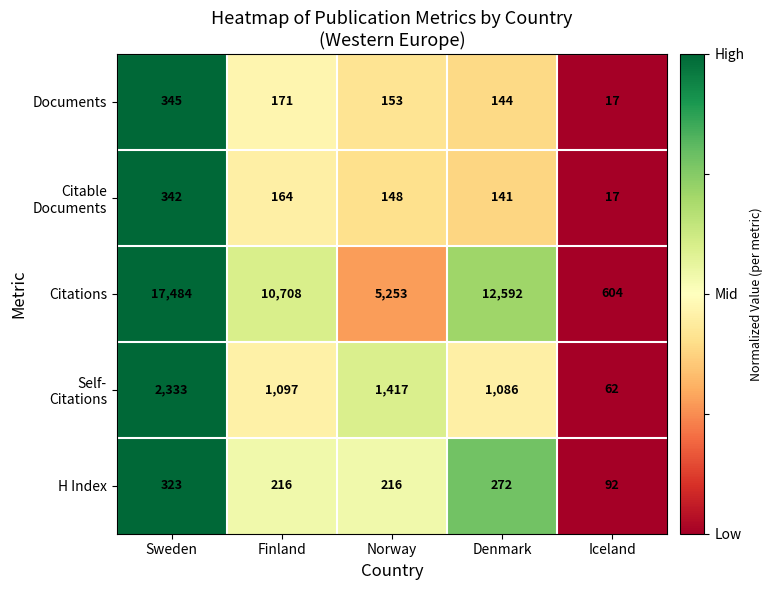

At which label does Citations first exceed 10708?

Sweden